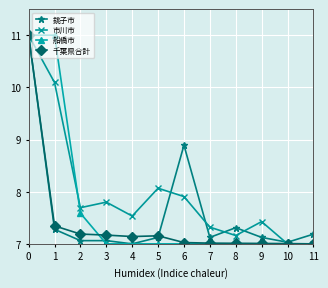

What is the total value across all series at 1?

35.7